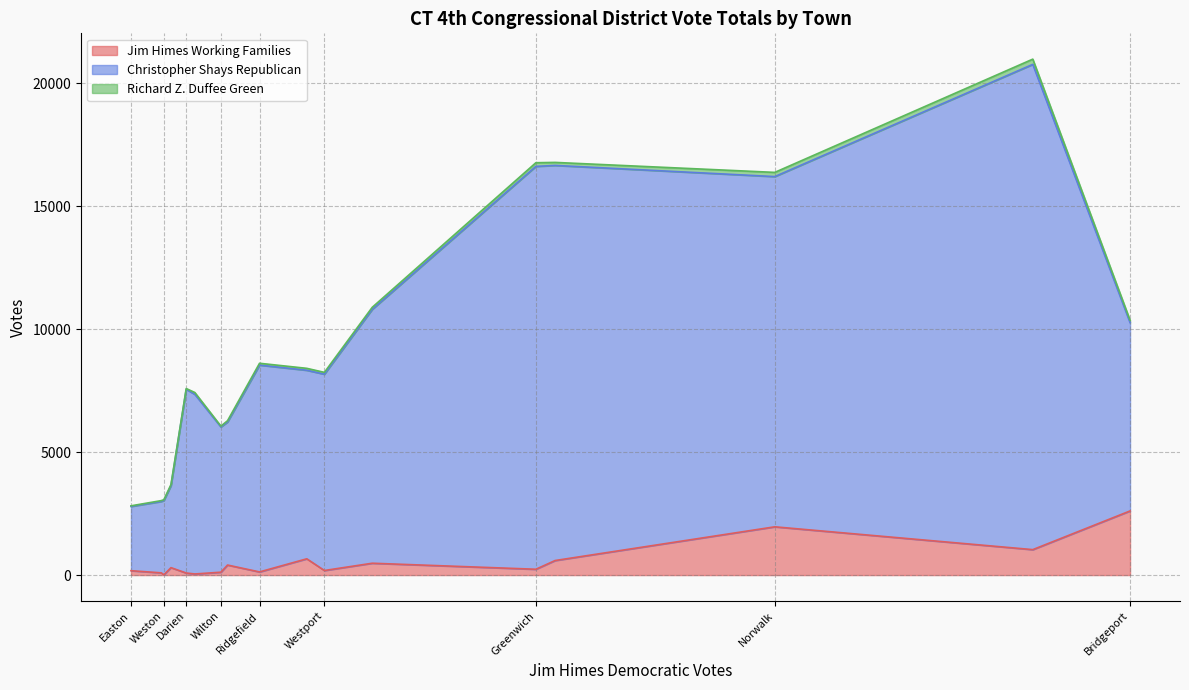

Reading left to right, extract all data points from this chart.

Jim Himes Working Families: Bridgeport=2608	Darien=84	Easton=178	Fairfield=592	Greenwich=237	Monroe=408	New Canaan=45	Norwalk=1963	Oxford=302	Redding=91	Ridgefield=128	Shelton=662	Stamford=1035	Trumbull=482	Weston=12	Westport=186	Wilton=117
Christopher Shays Republican: Bridgeport=7662	Darien=7474	Easton=2613	Fairfield=16068	Greenwich=16384	Monroe=5816	New Canaan=7305	Norwalk=14243	Oxford=3336	Redding=2902	Ridgefield=8411	Shelton=7668	Stamford=19735	Trumbull=10325	Weston=3021	Westport=7983	Wilton=5908
Richard Z. Duffee Green: Bridgeport=96	Darien=28	Easton=25	Fairfield=123	Greenwich=149	Monroe=54	New Canaan=74	Norwalk=171	Oxford=43	Redding=35	Ridgefield=75	Shelton=78	Stamford=213	Trumbull=84	Weston=32	Westport=75	Wilton=33